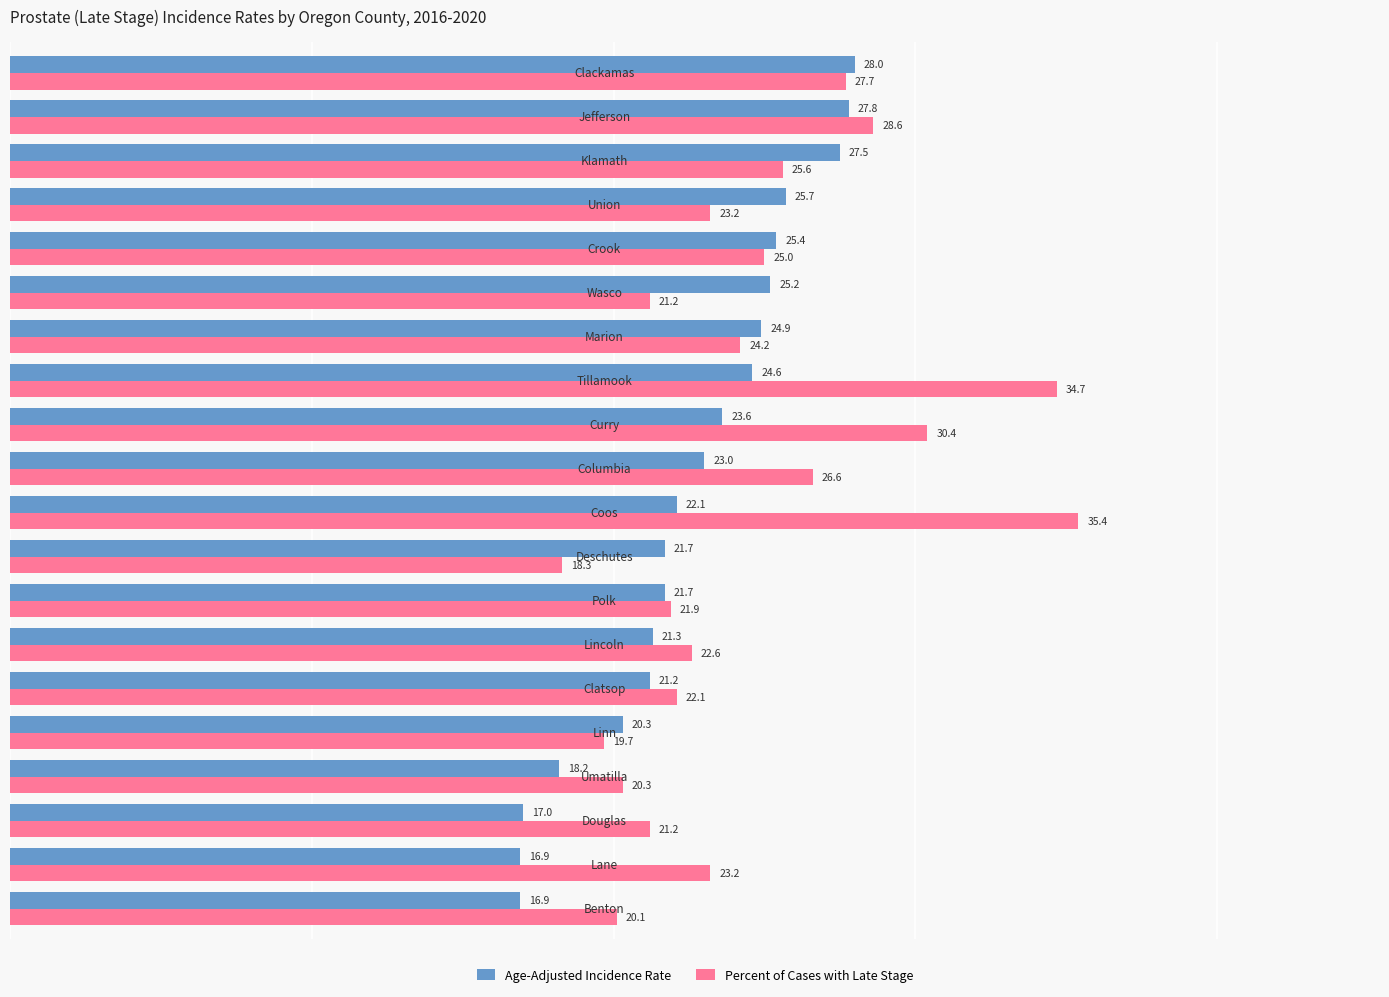

How many data points does each series have?

20